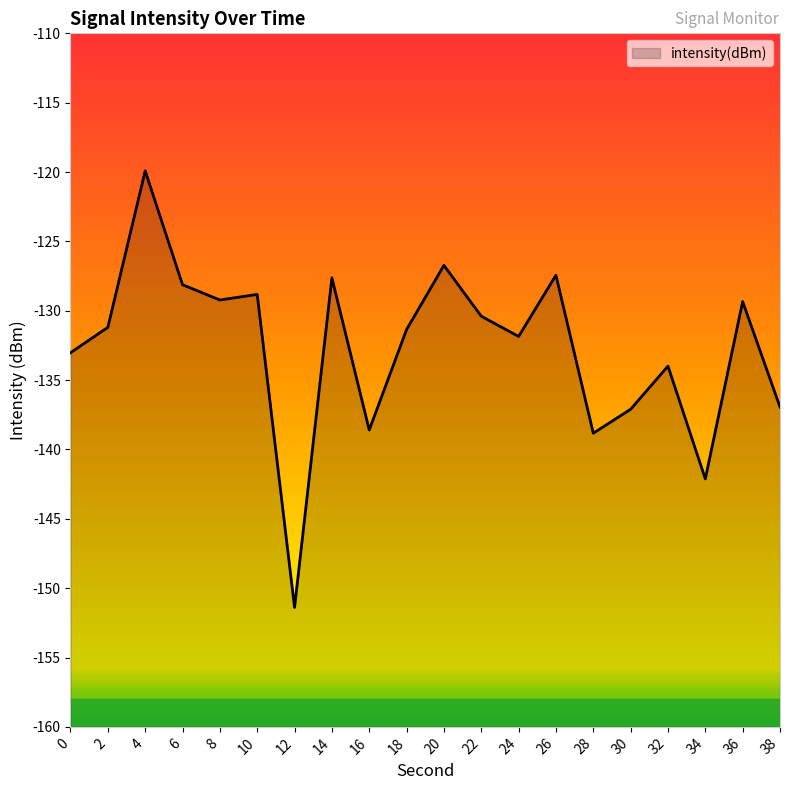

List the labels in order of value, smallest first.

12, 34, 28, 16, 30, 38, 32, 0, 24, 18, 2, 22, 36, 8, 10, 6, 14, 26, 20, 4